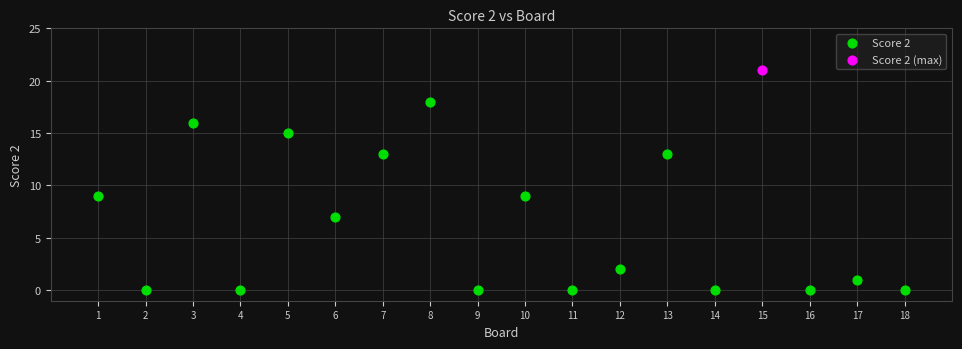

What are all the series names shown in the legend?

Score 2, Score 2 (max)